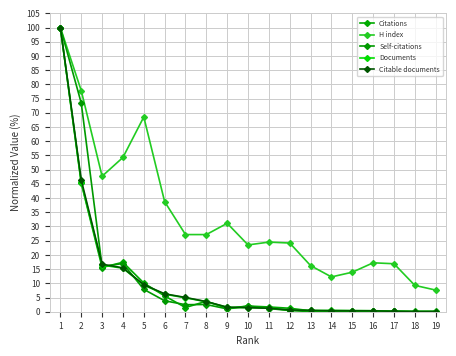

Rank the categories by H index value from highest to lowest.

1, 2, 5, 4, 3, 6, 9, 7, 8, 11, 12, 10, 16, 17, 13, 15, 14, 18, 19